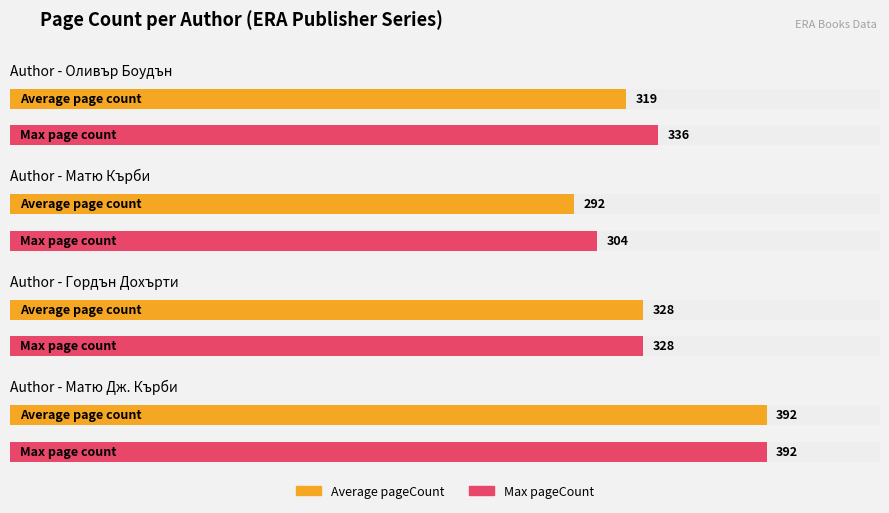

Count the number of values greater than 328.

3